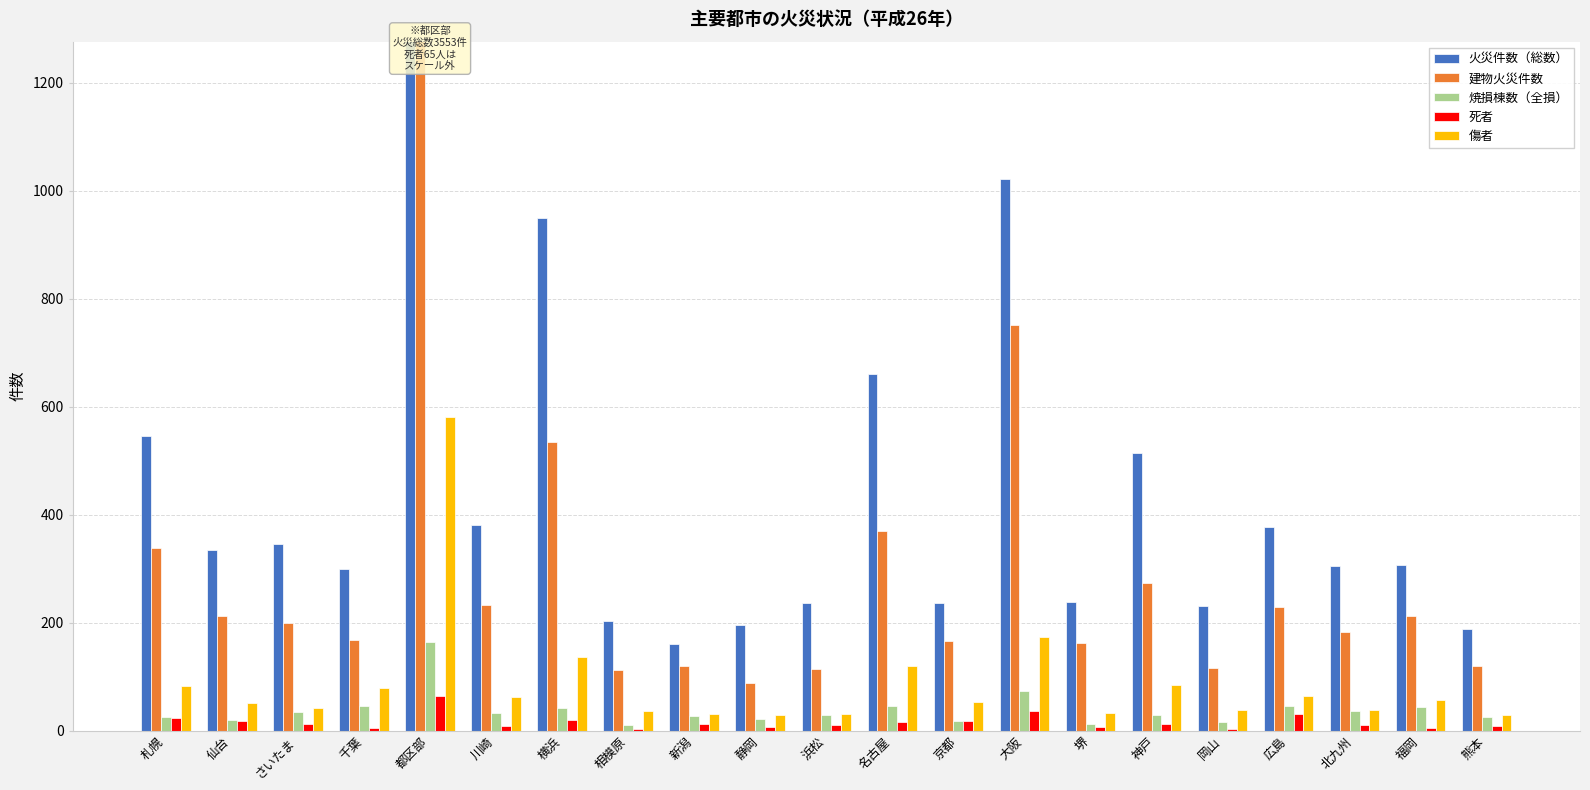

At how many categories does at least one series exceed 1342?

1